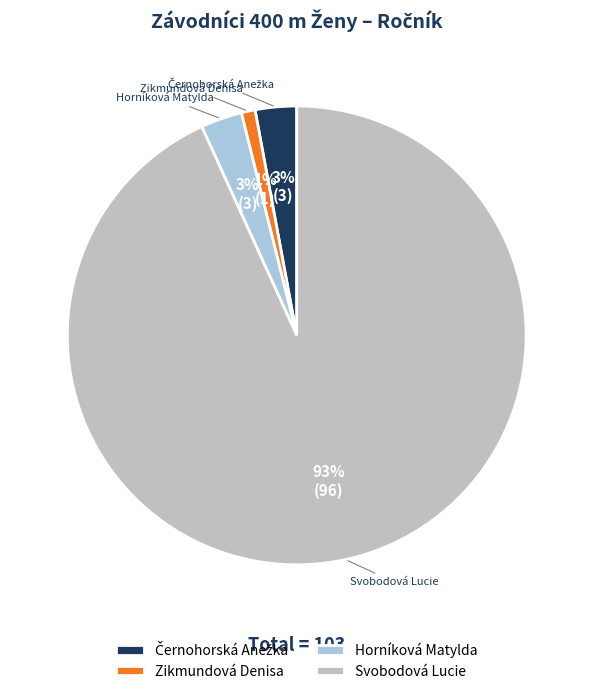

Does any single category account for the majority?

Yes